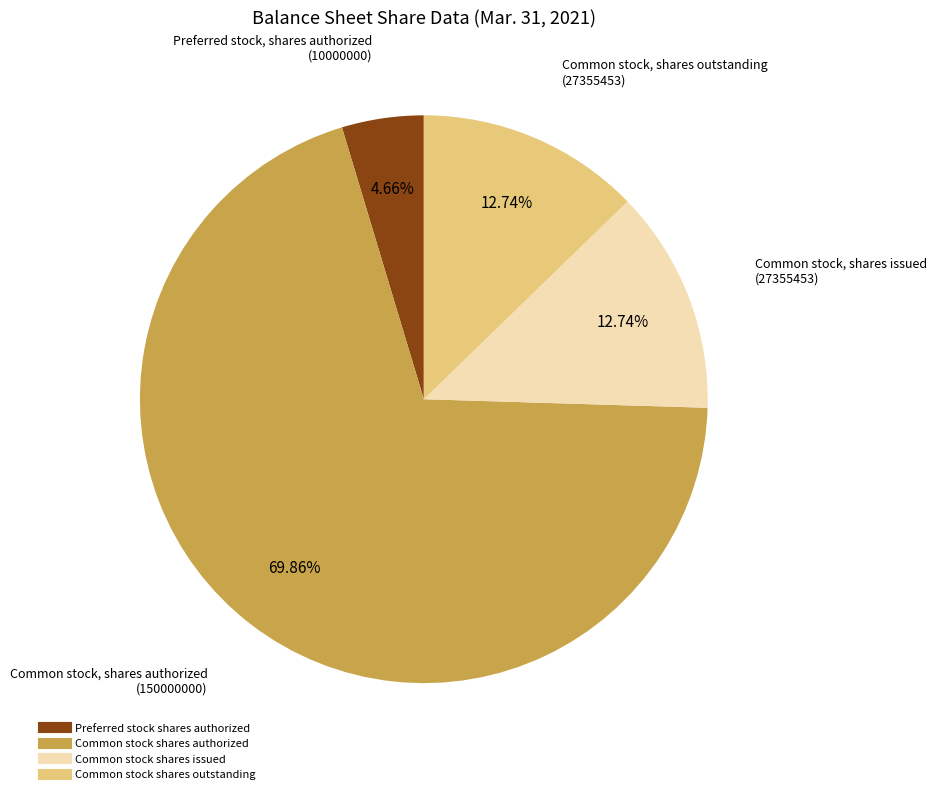

Is there a majority slice in this chart?

Yes